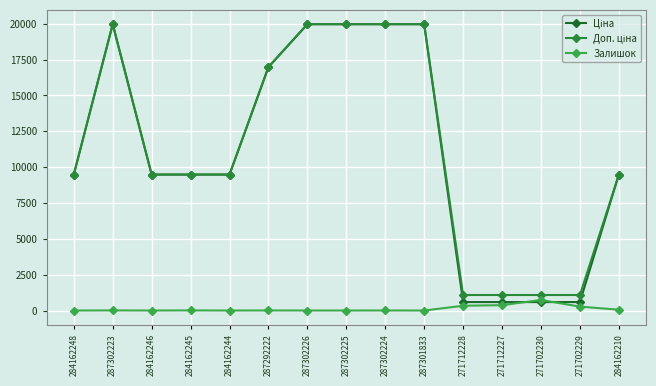

How many lines are shown in the chart?

3